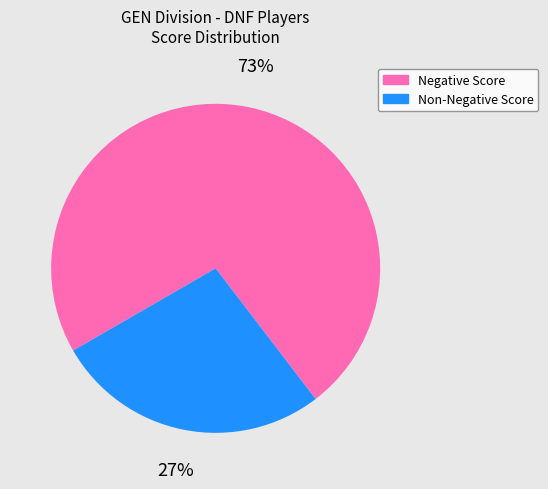

To the nearest percent, what is the average slice percentage?

50%